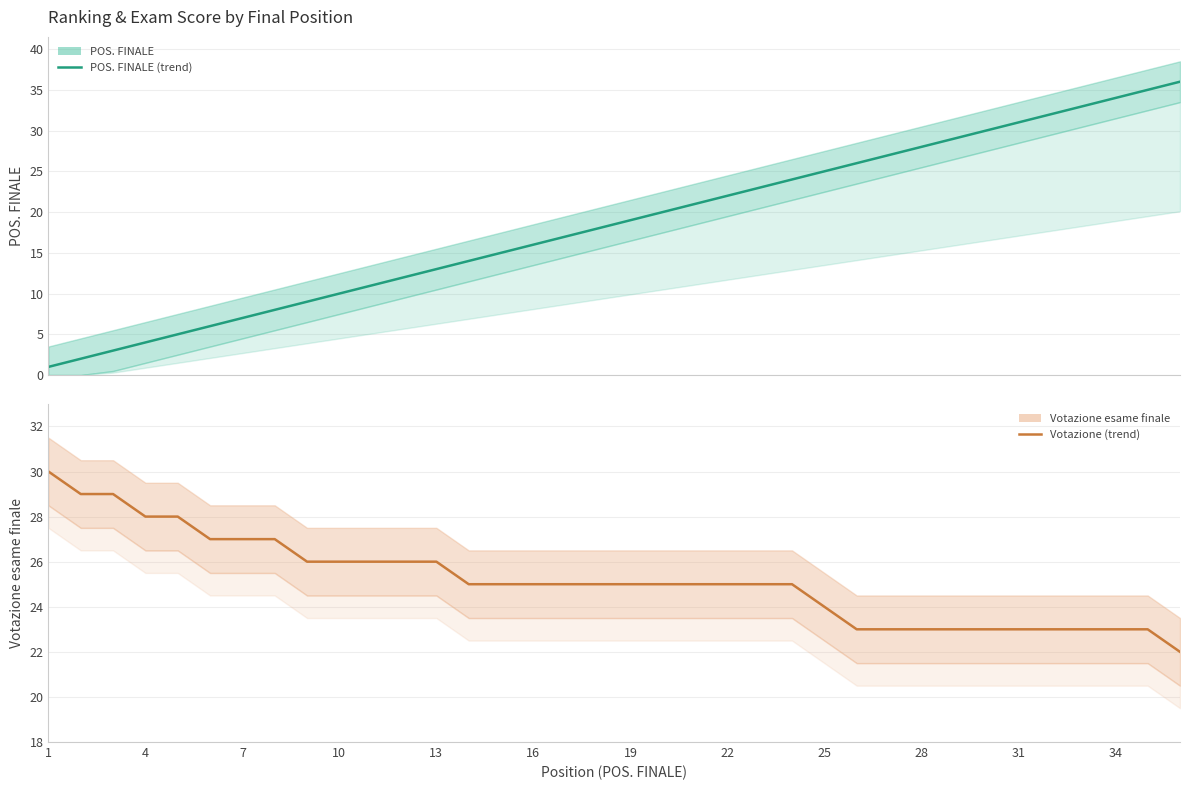

What are all the series names shown in the legend?

POS. FINALE, Votazione esame finale